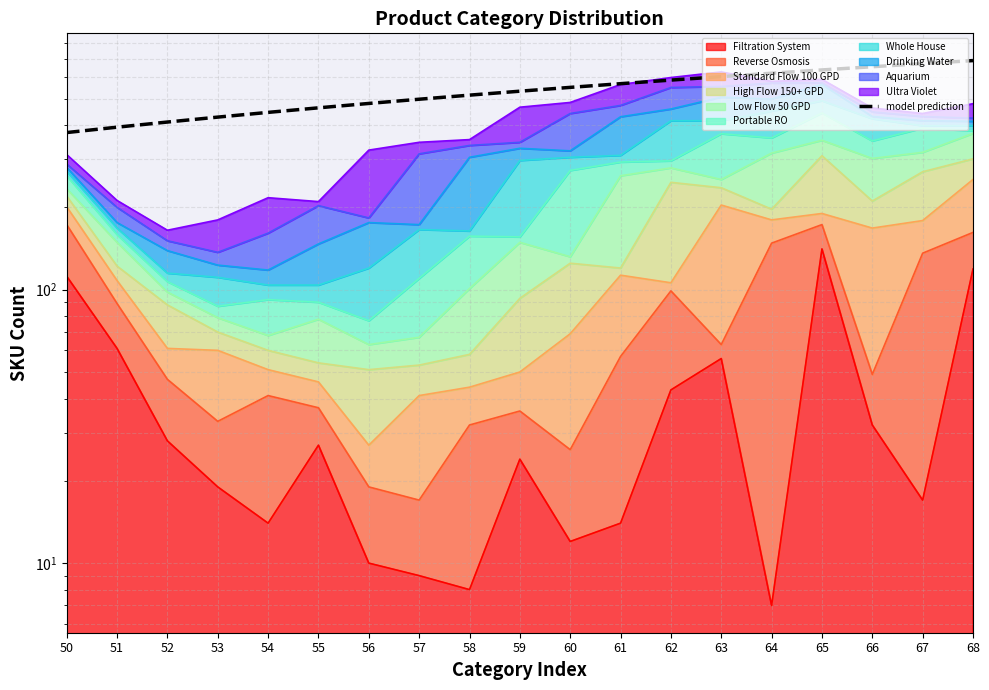

What is the value of the 13th point from the left?

584.3